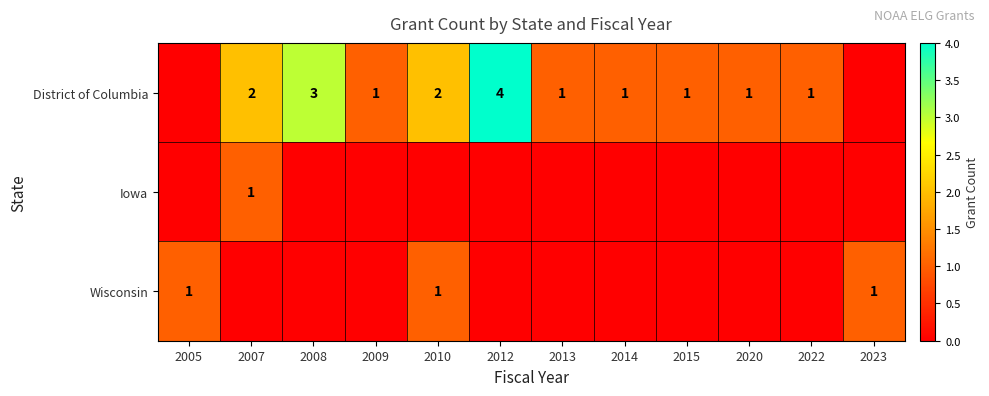

True or false: Wisconsin has a value of 0 at 2005.

False